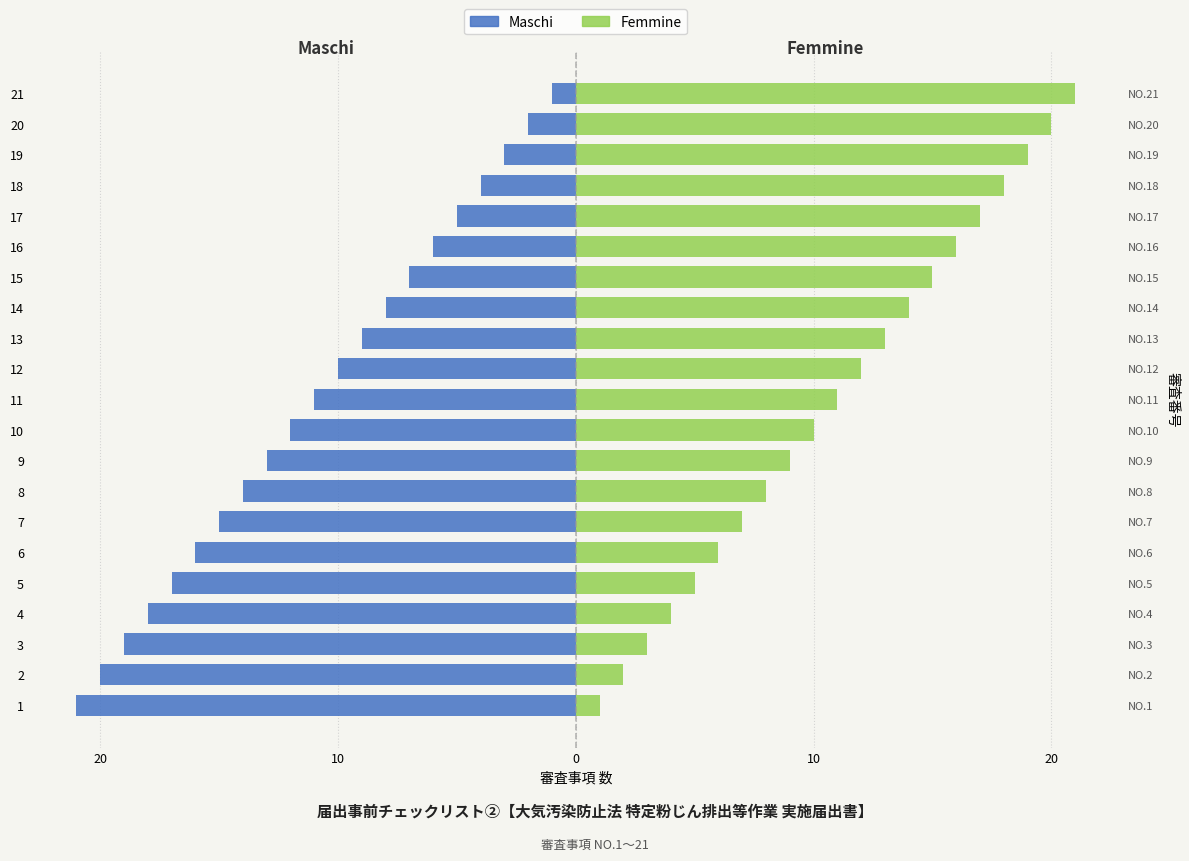

What is the difference between the maximum and minimum values in the Maschi series?

20